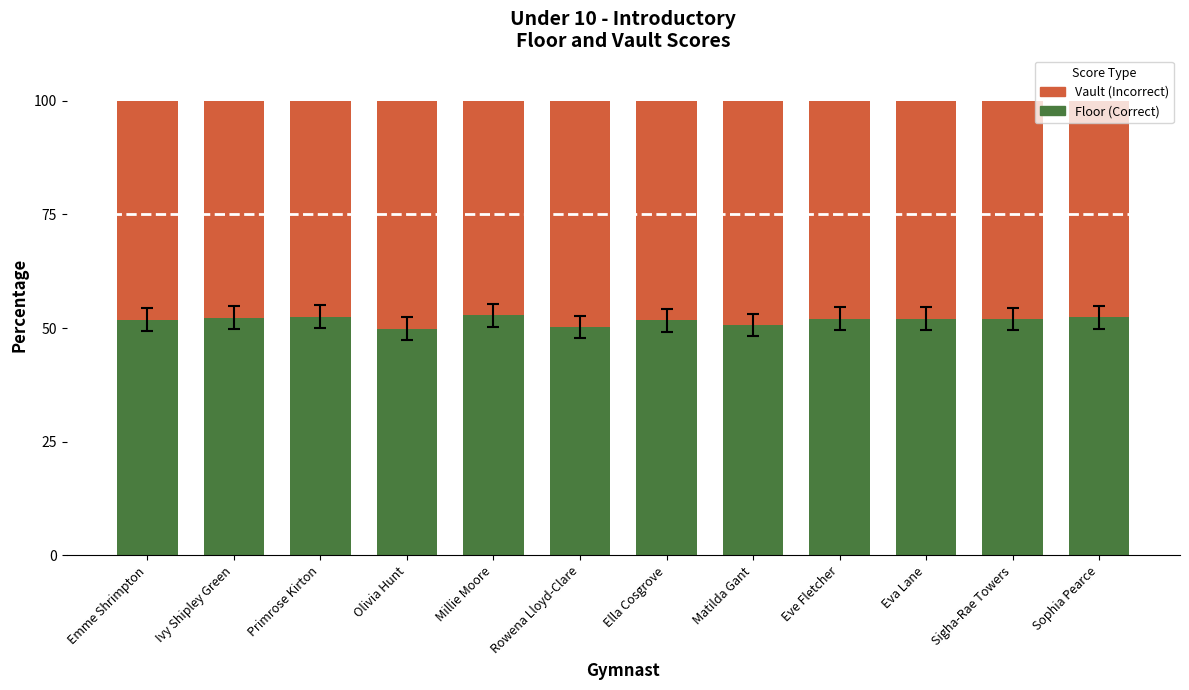

What is the total value across all series at Sophia Pearce?

100.0